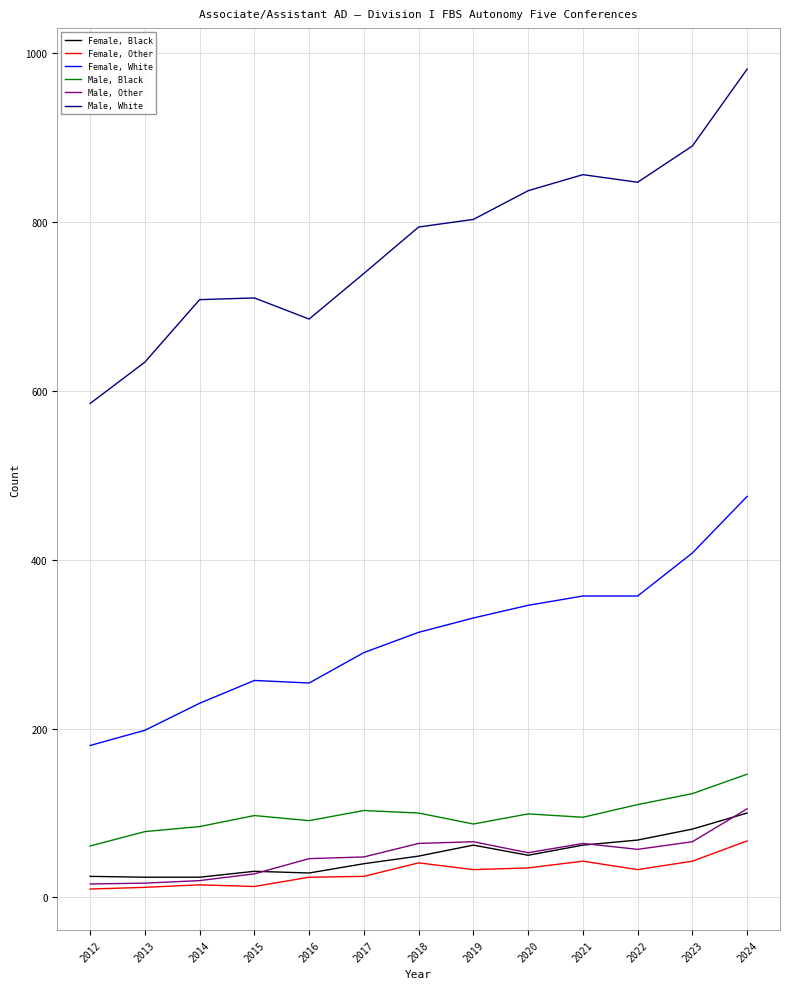

In Male, White, how many points are lower than both neighbors (excluding endpoints)?

2